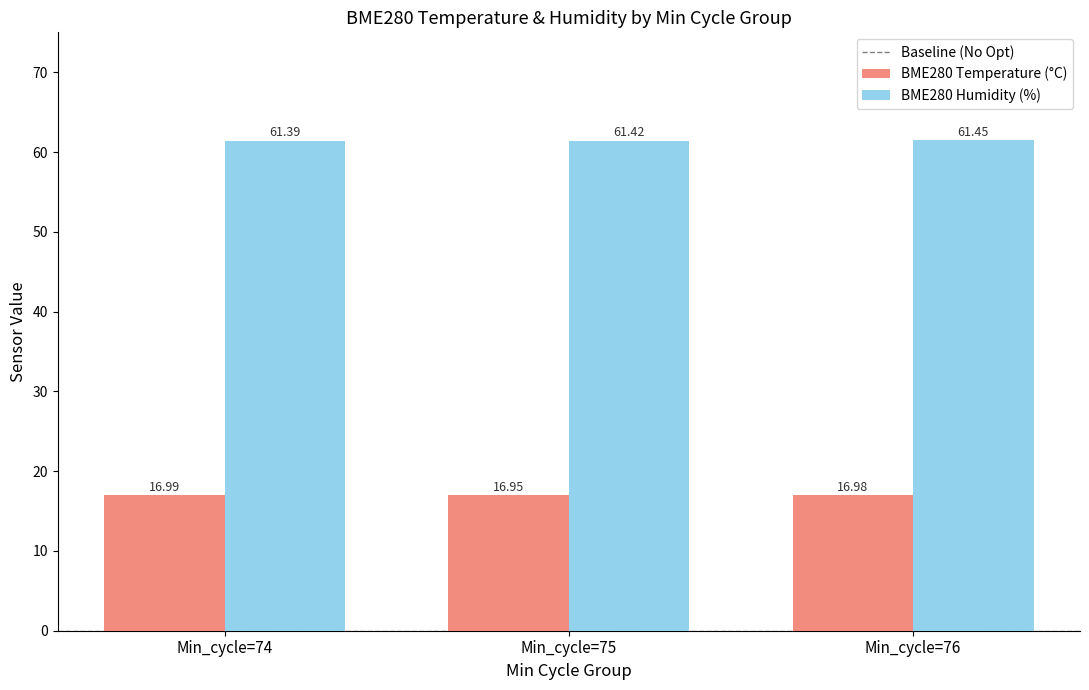

How many bars are there in total?

6